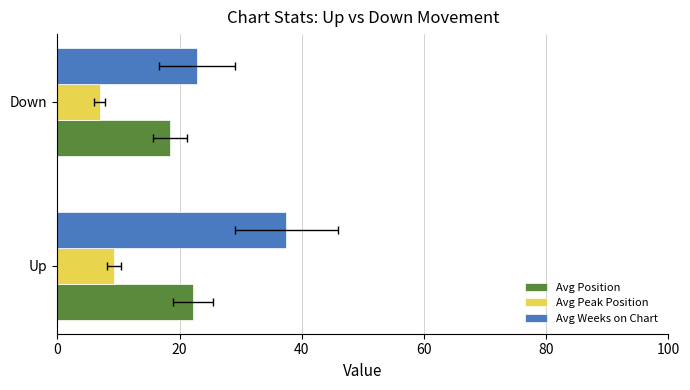

What is the value of the Avg Peak Position bar at the 2nd from the left?

6.9